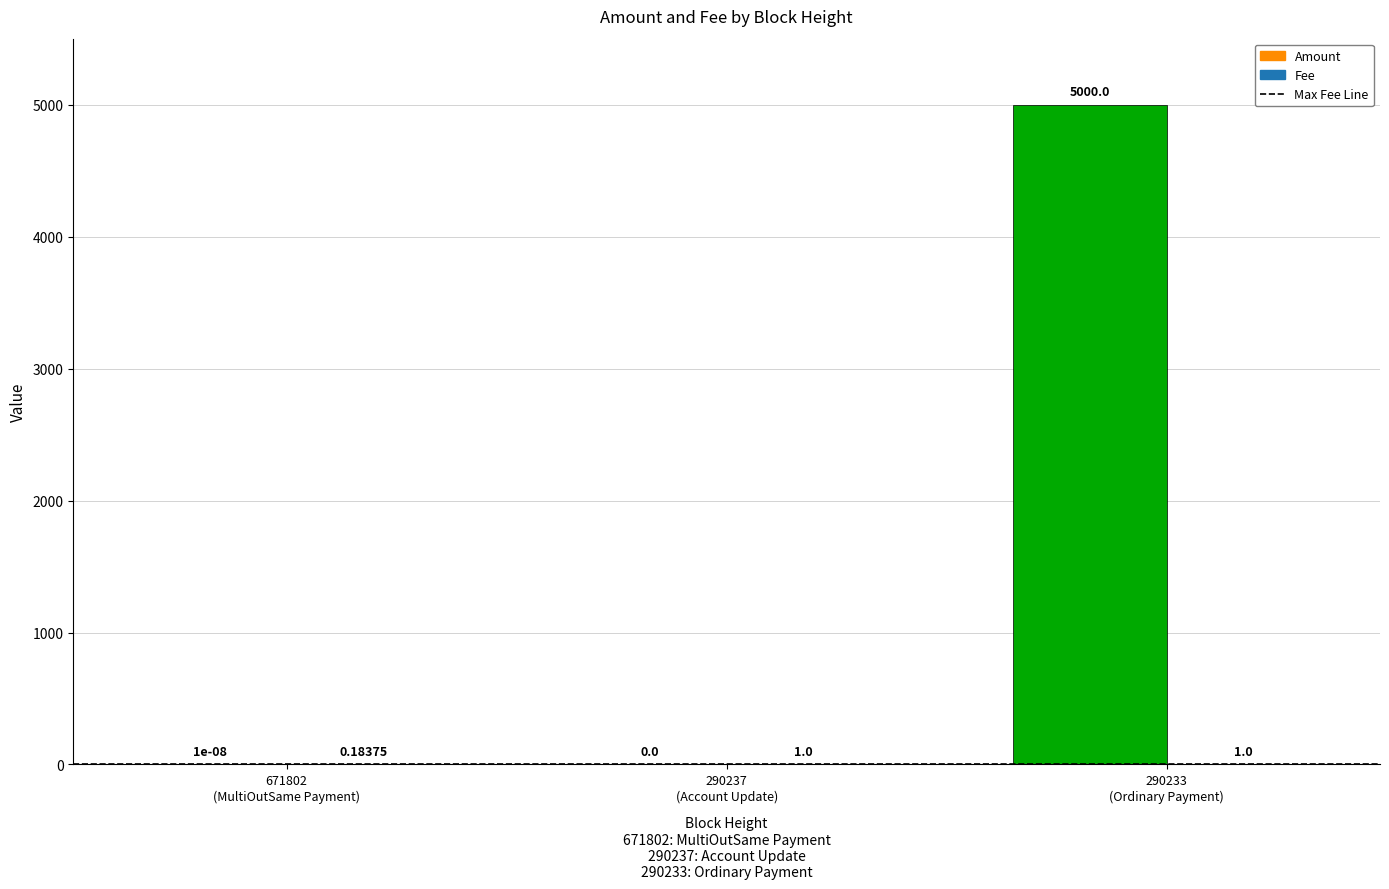

Between 290237 and 290233, which series saw the biggest shift?

Amount